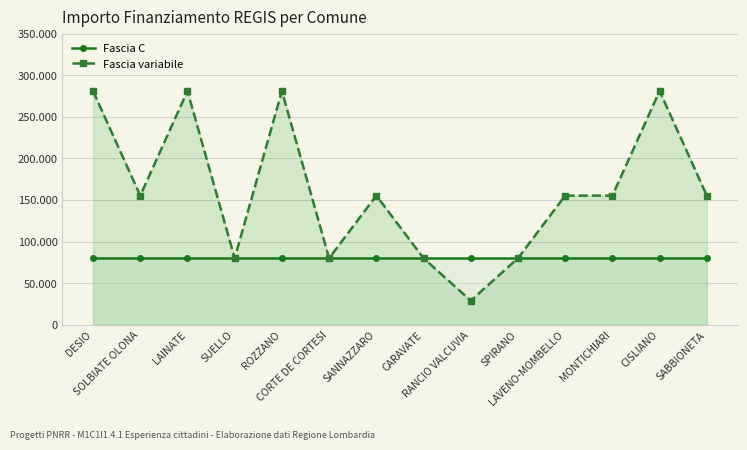

What is the label of the 10th point from the right?

ROZZANO